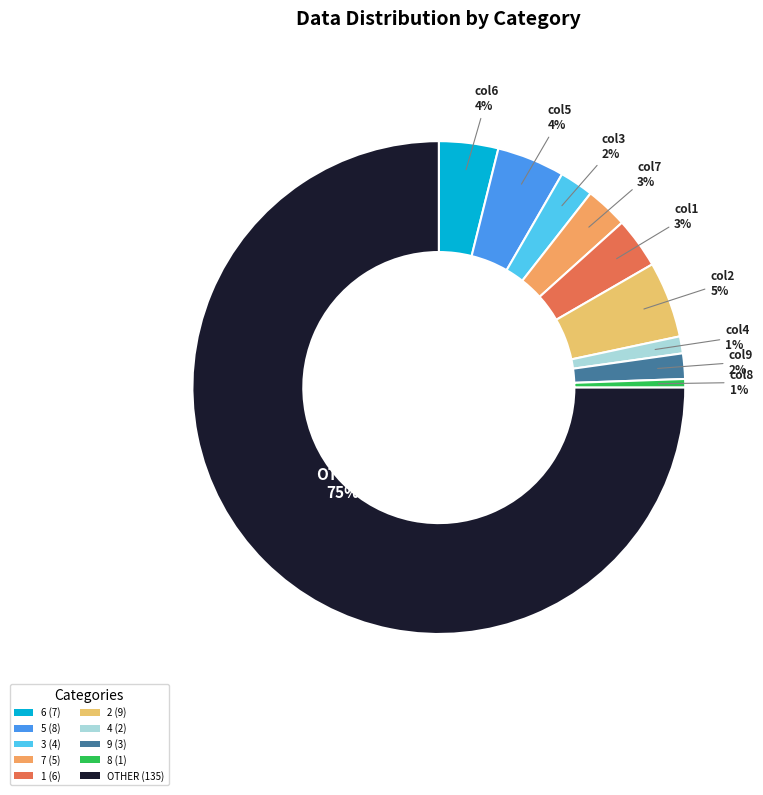

Count the number of slices in the pie.

10